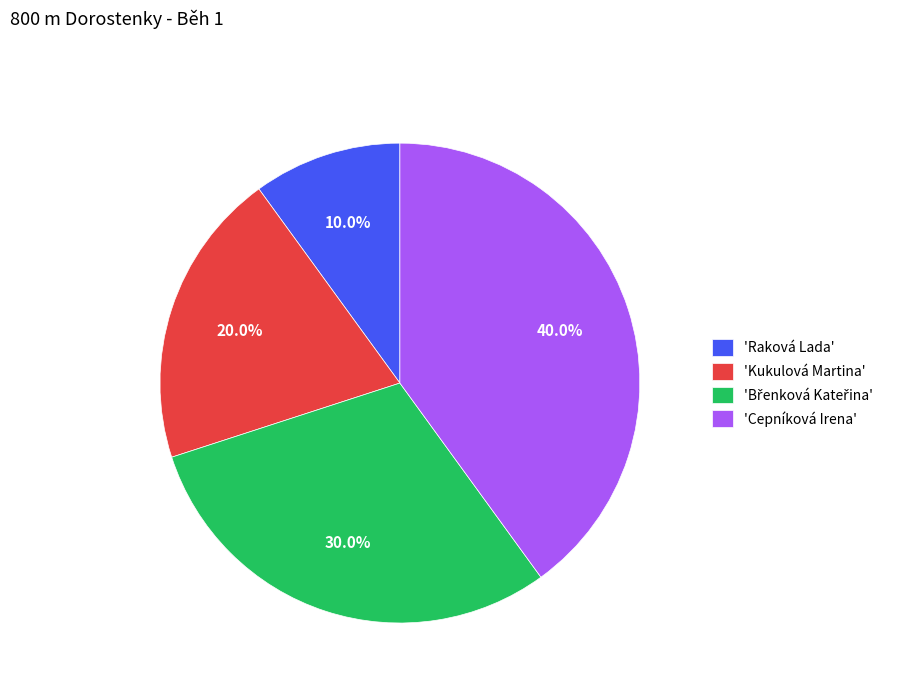

How many segments does this pie chart have?

4